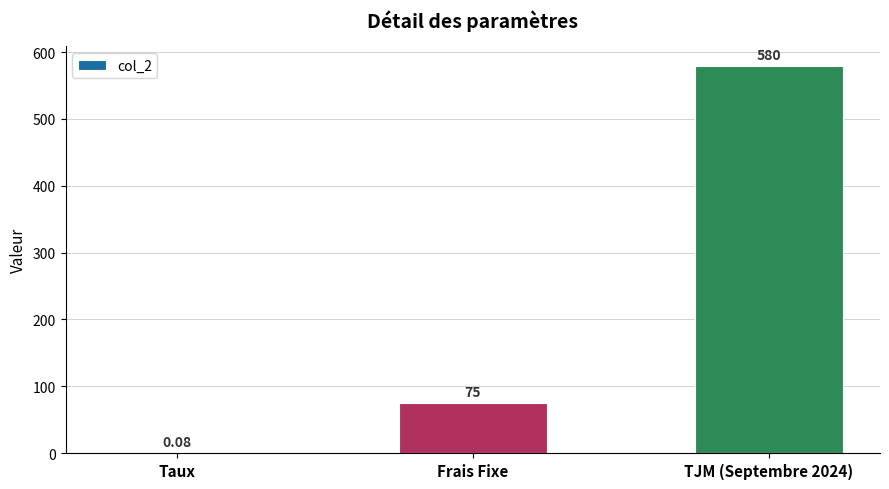

Count the number of data series in this chart.

1